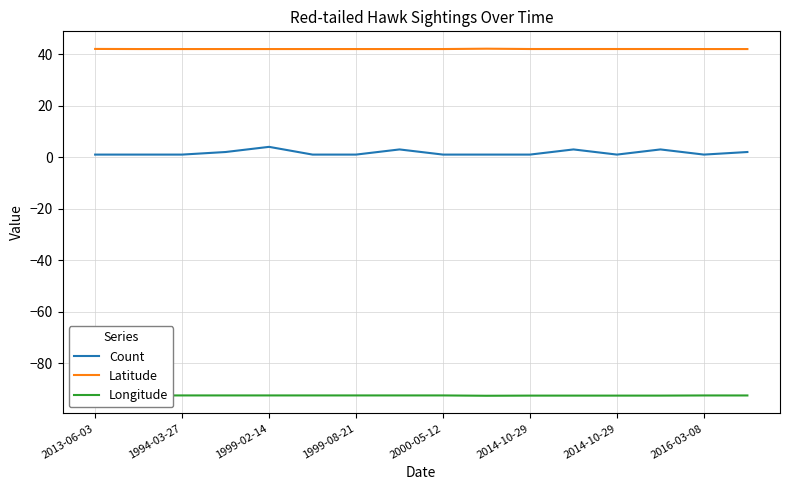

What is the value of the Count point at the 5th from the left?

4.0